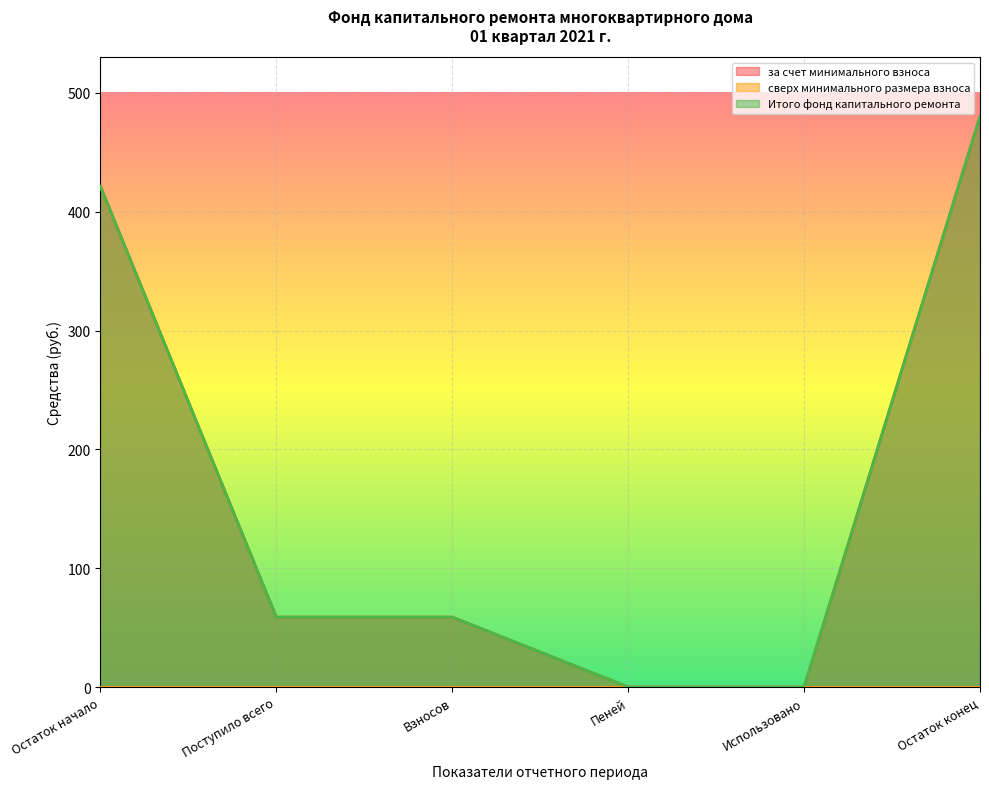

The value of Итого фонд капитального ремонта at Поступило всего is 58.8. True or false?

True